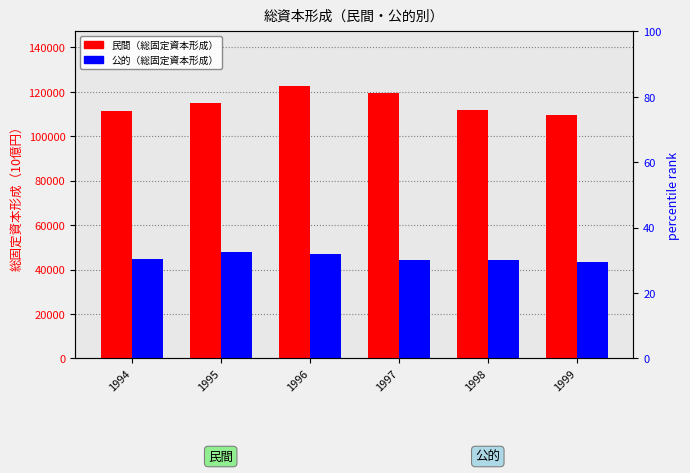

What is the sum of the 公的 values at 1994 and 1997?

89285.7